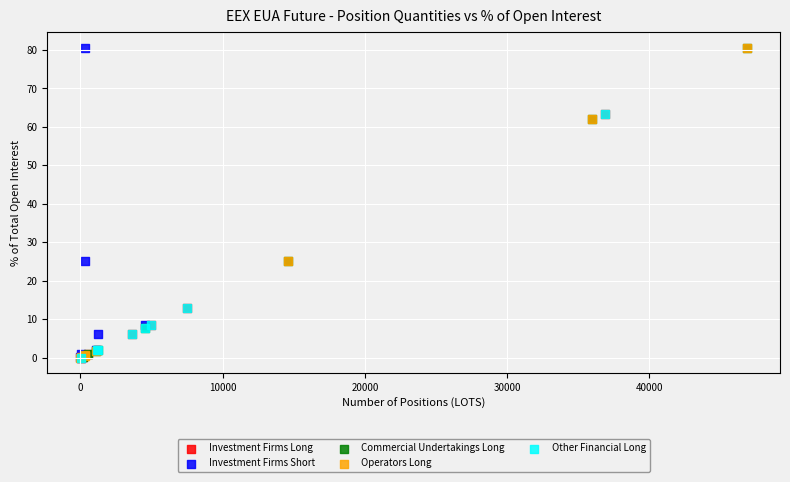

What are all the series names shown in the legend?

Investment Firms Long, Investment Firms Short, Commercial Undertakings Long, Operators Long, Other Financial Long